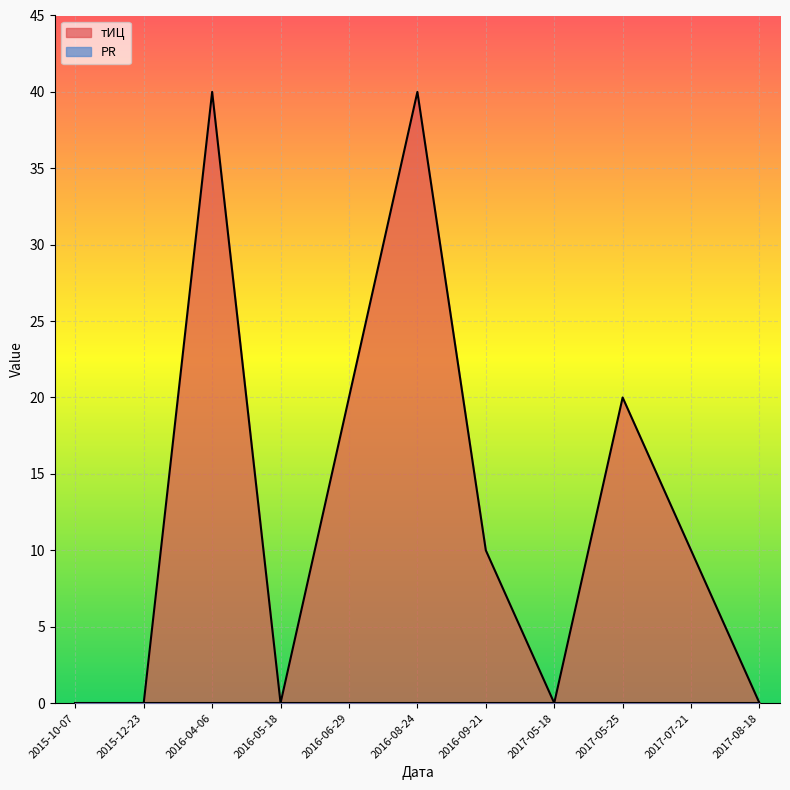

How many series are shown in this chart?

2